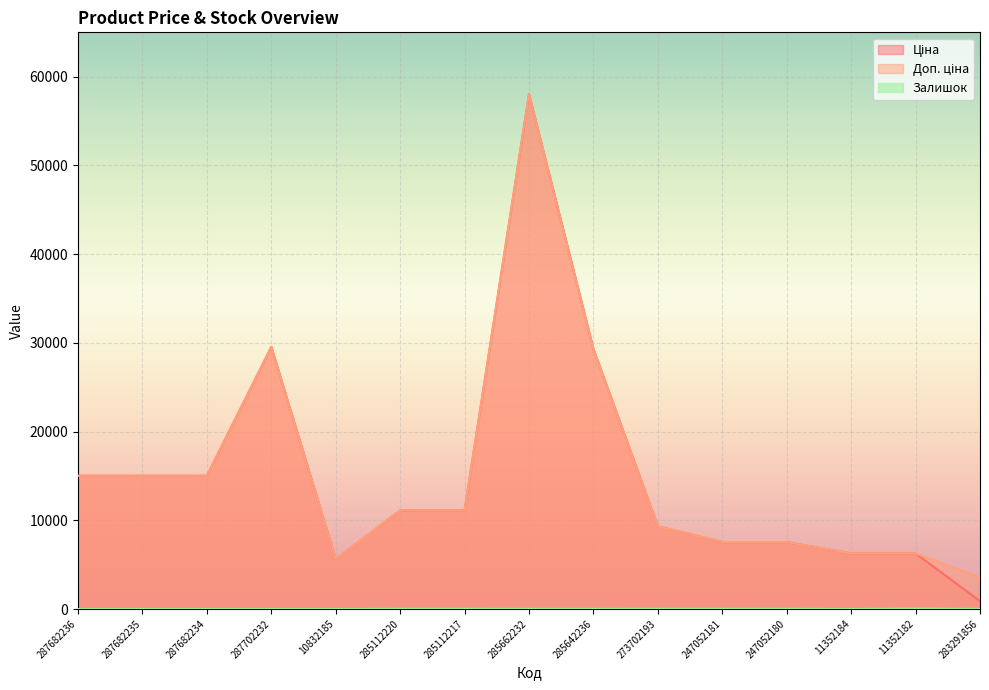

The value of Залишок at 273702193 is 7.9. True or false?

False